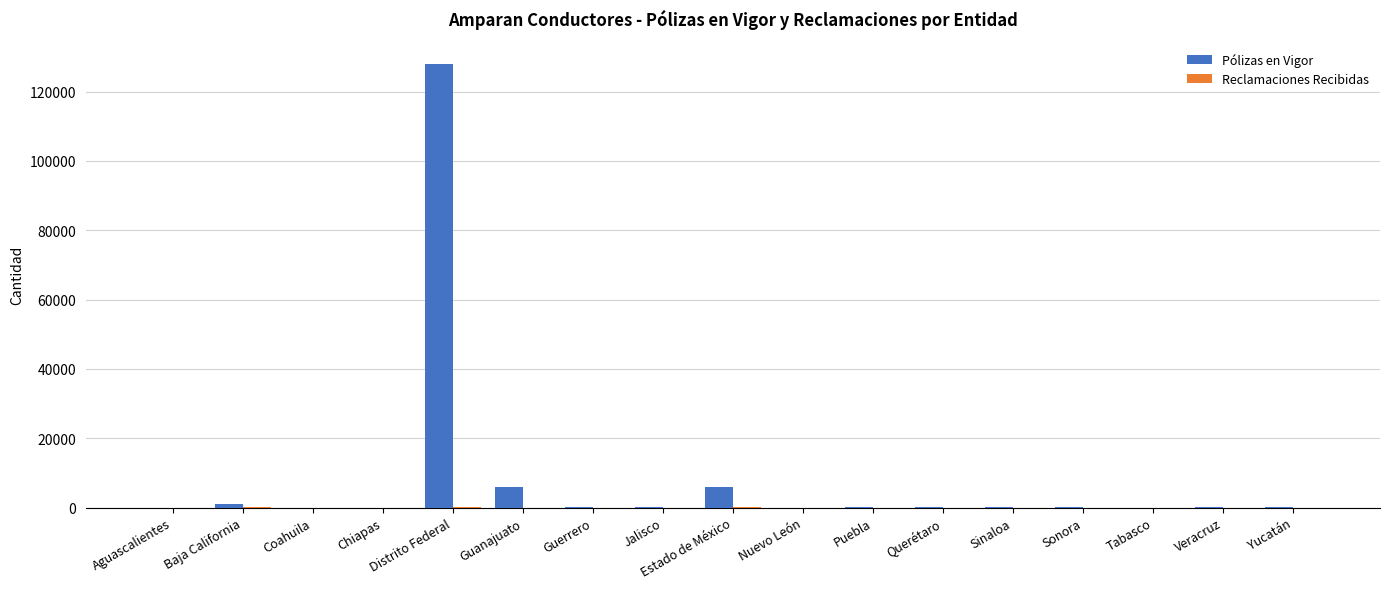

Which series has the largest total across all categories?

Pólizas en Vigor